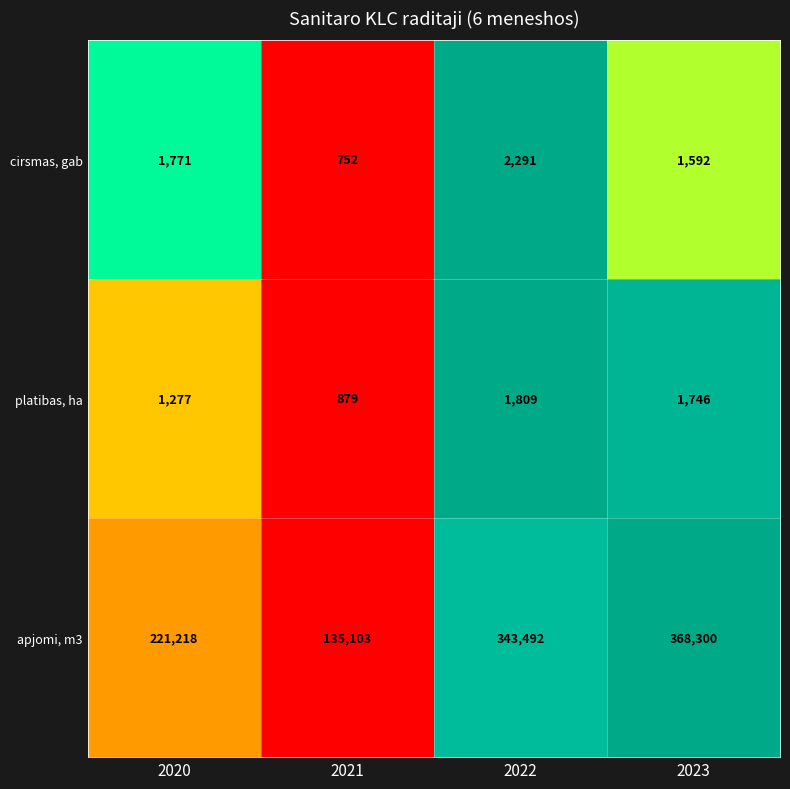

What is the total value across all series at 2022?

347592